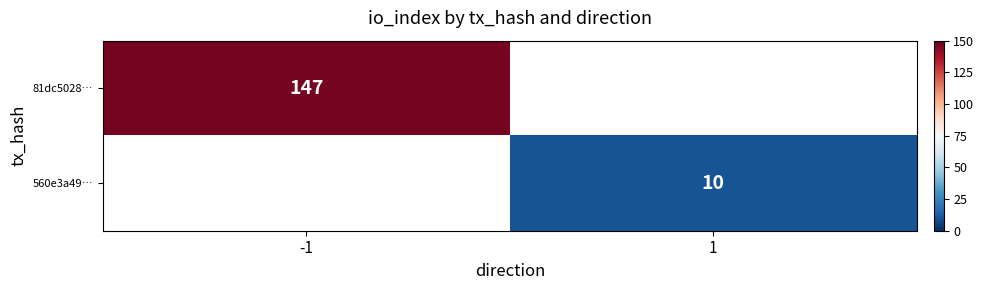

The value of 81dc5028… at -1 is 61. True or false?

False